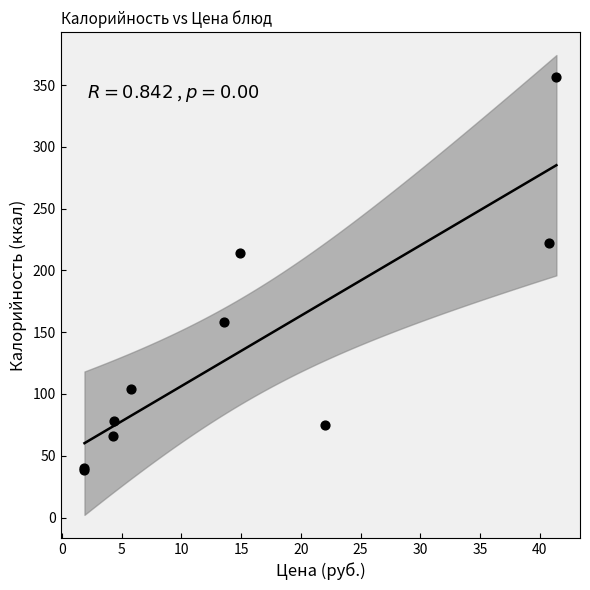

What Y value in the scatter plot is closest to 197?

214.5